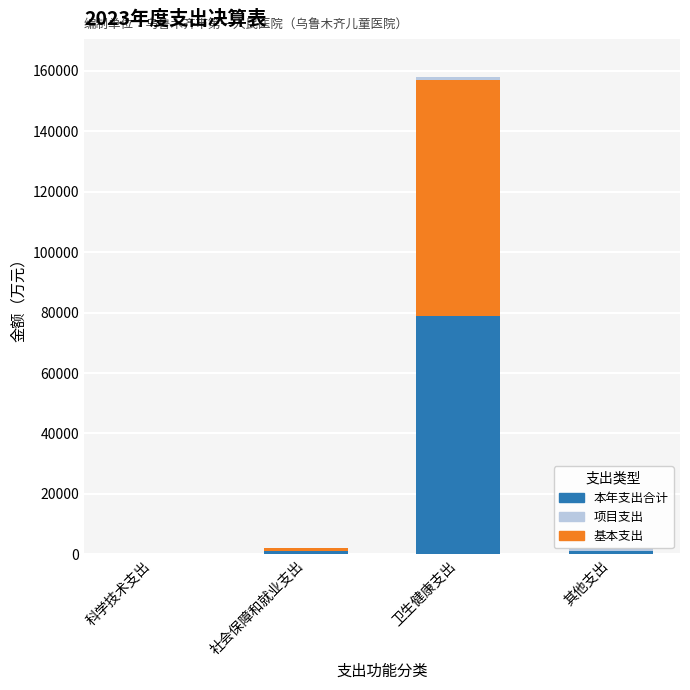

How many values in the 本年支出合计 series exceed 1053?

2